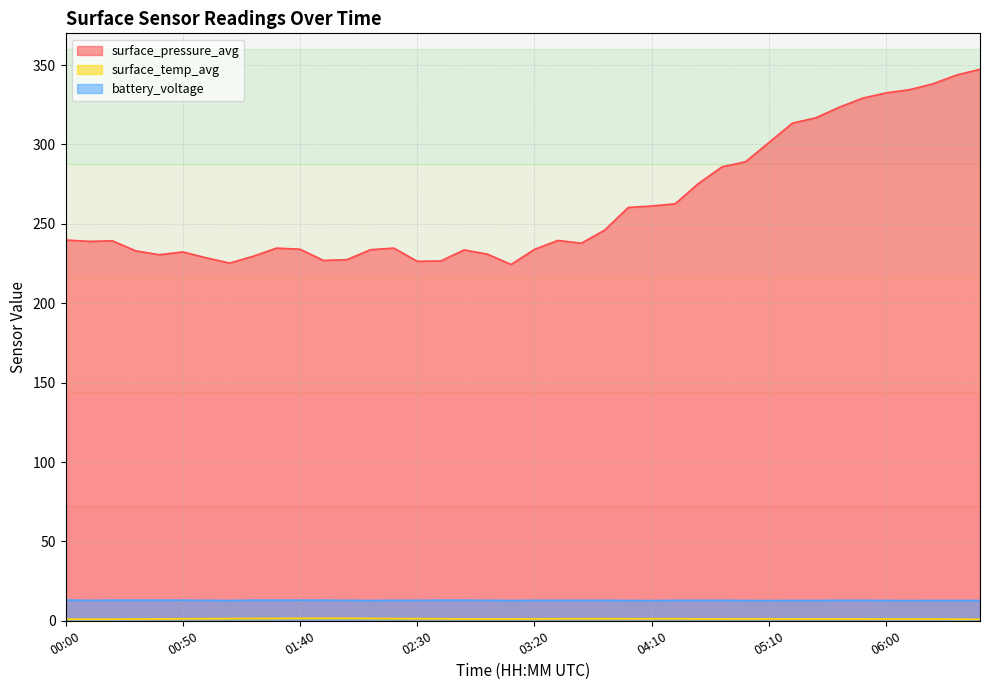

True or false: surface_temp_avg and surface_pressure_avg cross at least once.

False